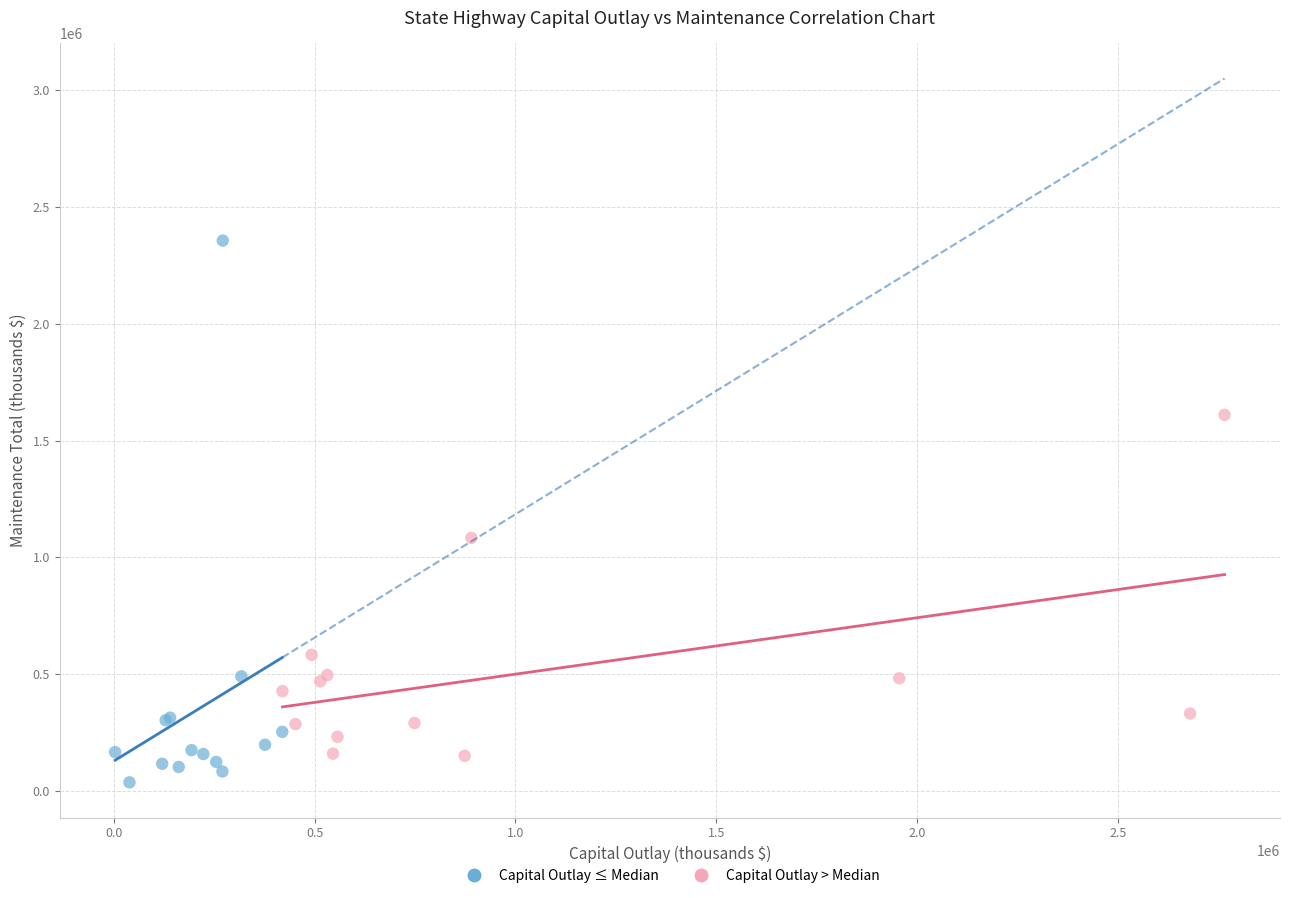

What are all the series names shown in the legend?

Capital Outlay ≤ Median, Capital Outlay > Median